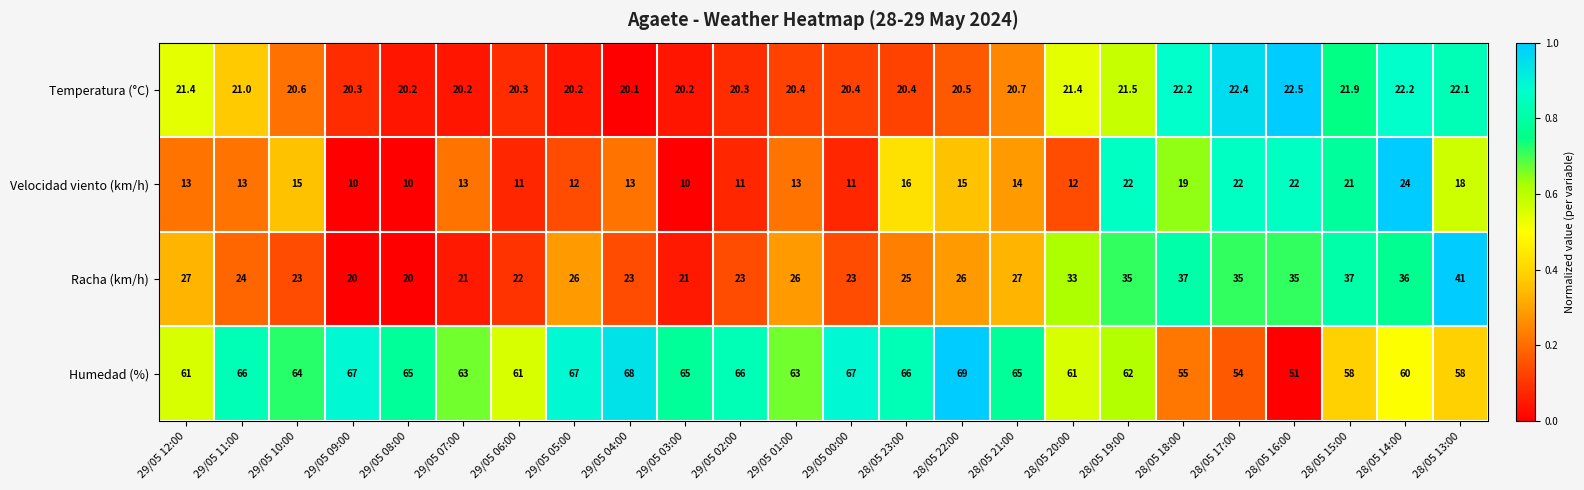

Which category has the lowest value in the Humedad (%) series?

28/05 16:00